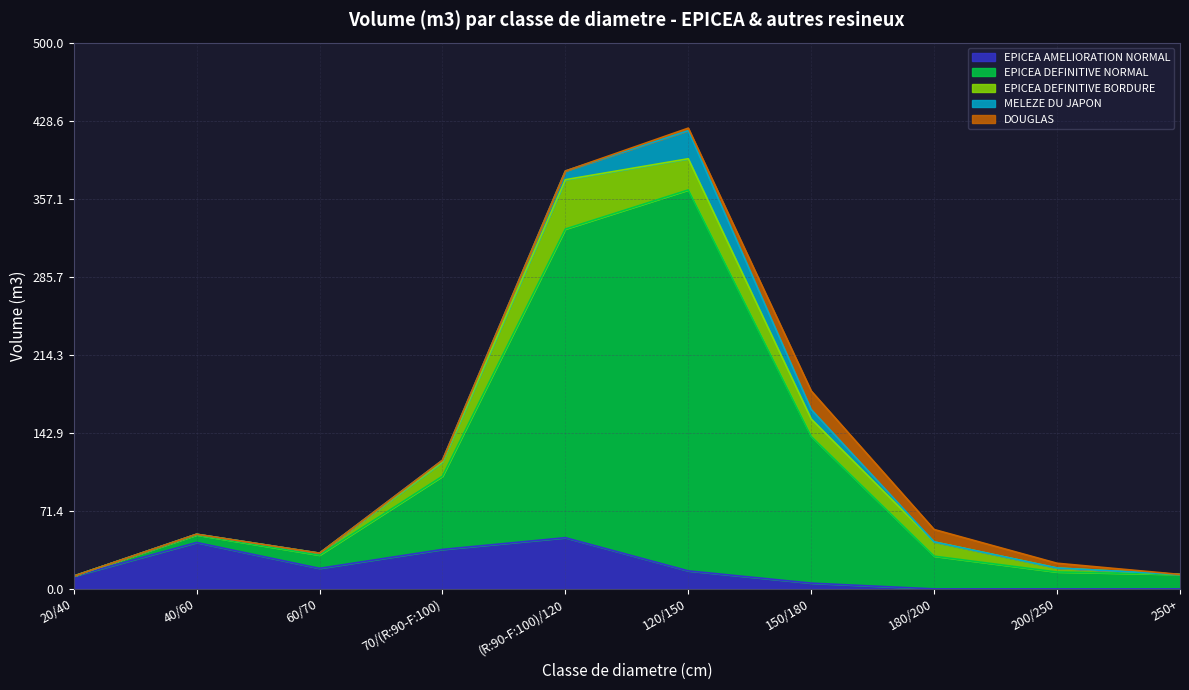

What is the label of the 10th point from the right?

20/40